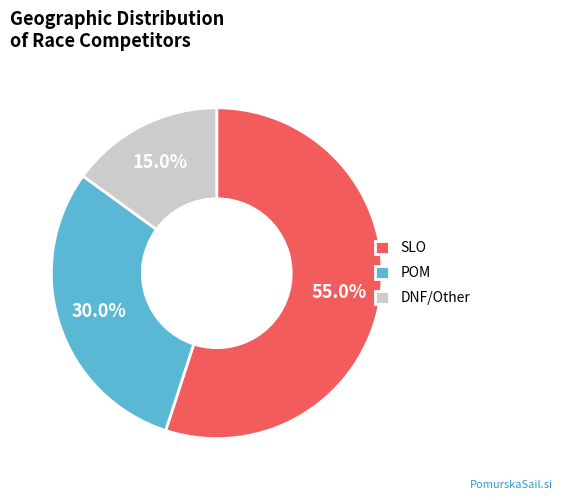

Approximately how many times larger is the value at DNF compared to POM?

0.5